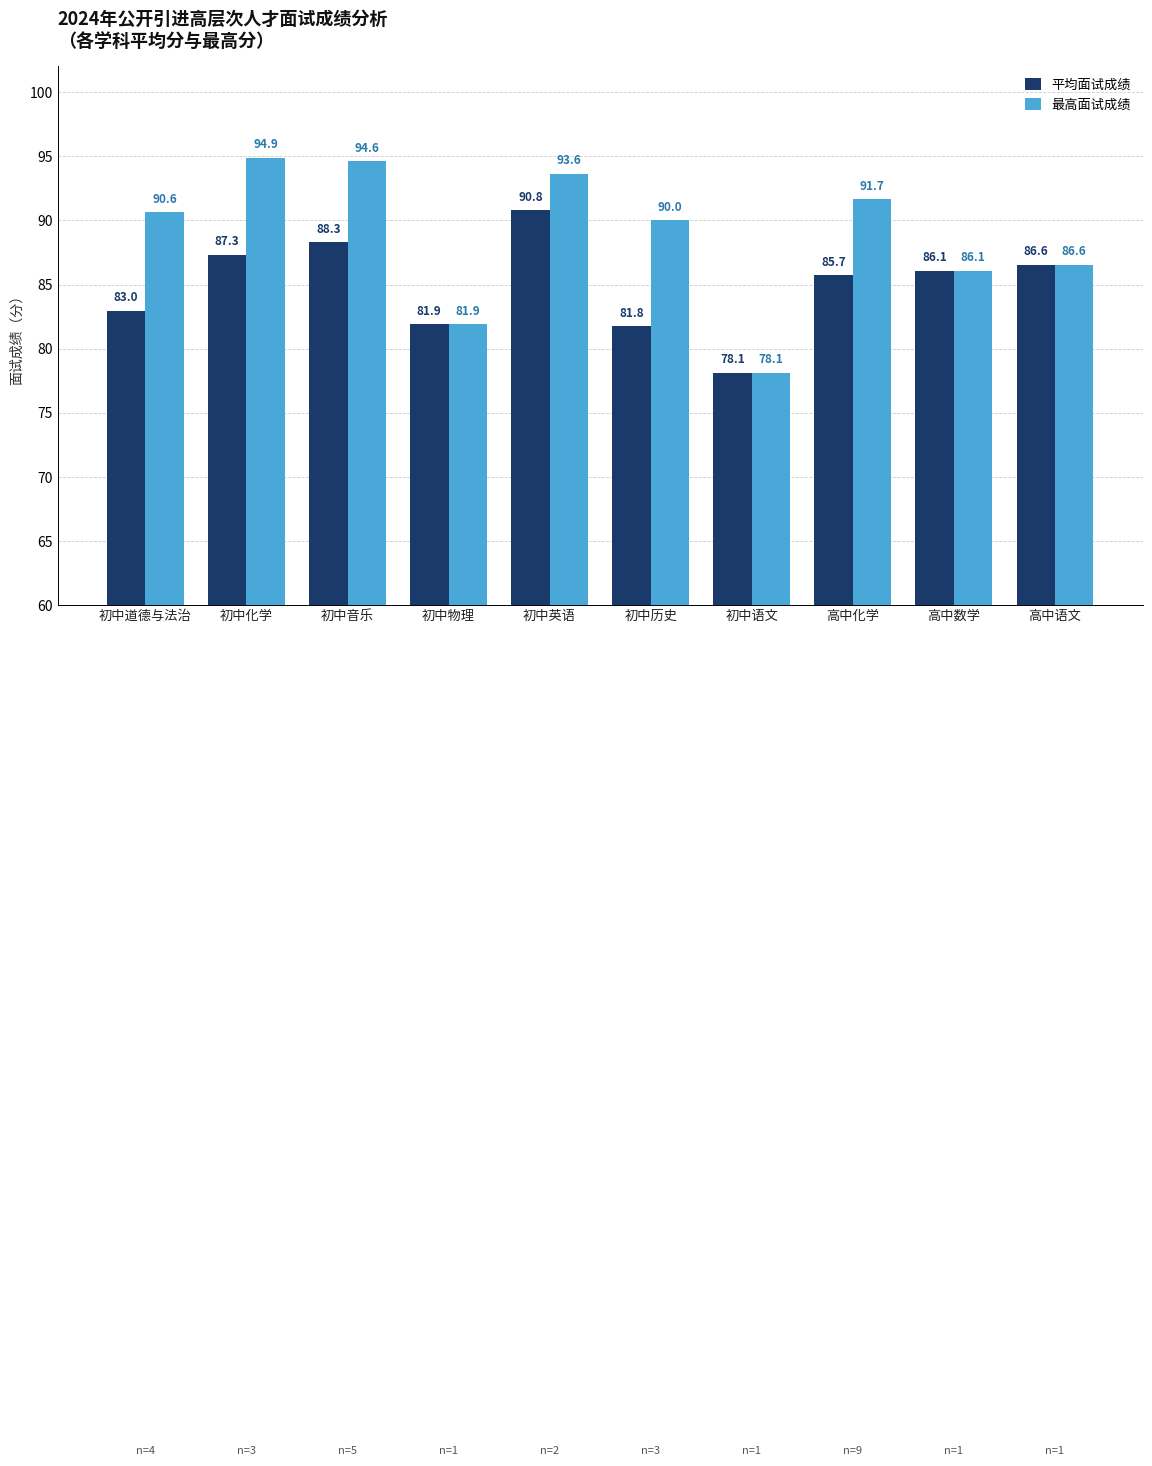

Reading right to left, extract all data points from this chart.

平均面试成绩: 86.6	86.1	85.7	78.1	81.8	90.8	81.9	88.3	87.3	83.0
最高面试成绩: 86.6	86.1	91.7	78.1	90.0	93.6	81.9	94.6	94.9	90.6